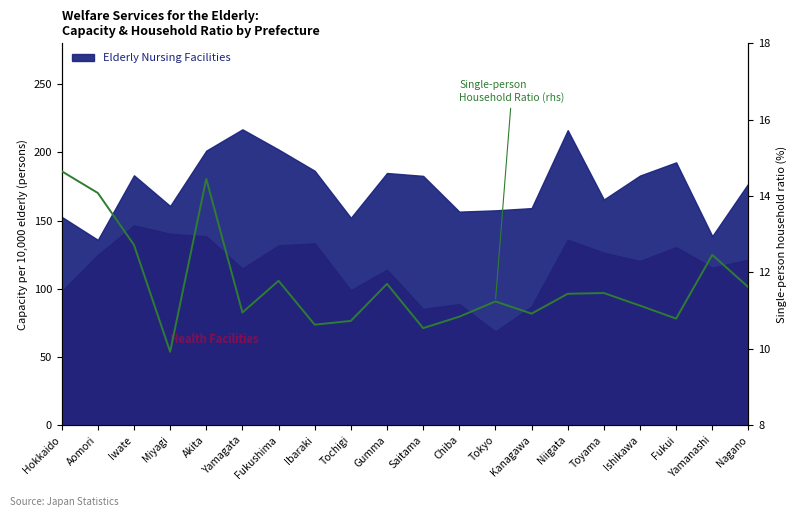

At which label does the data first exceed 11?

Hokkaido